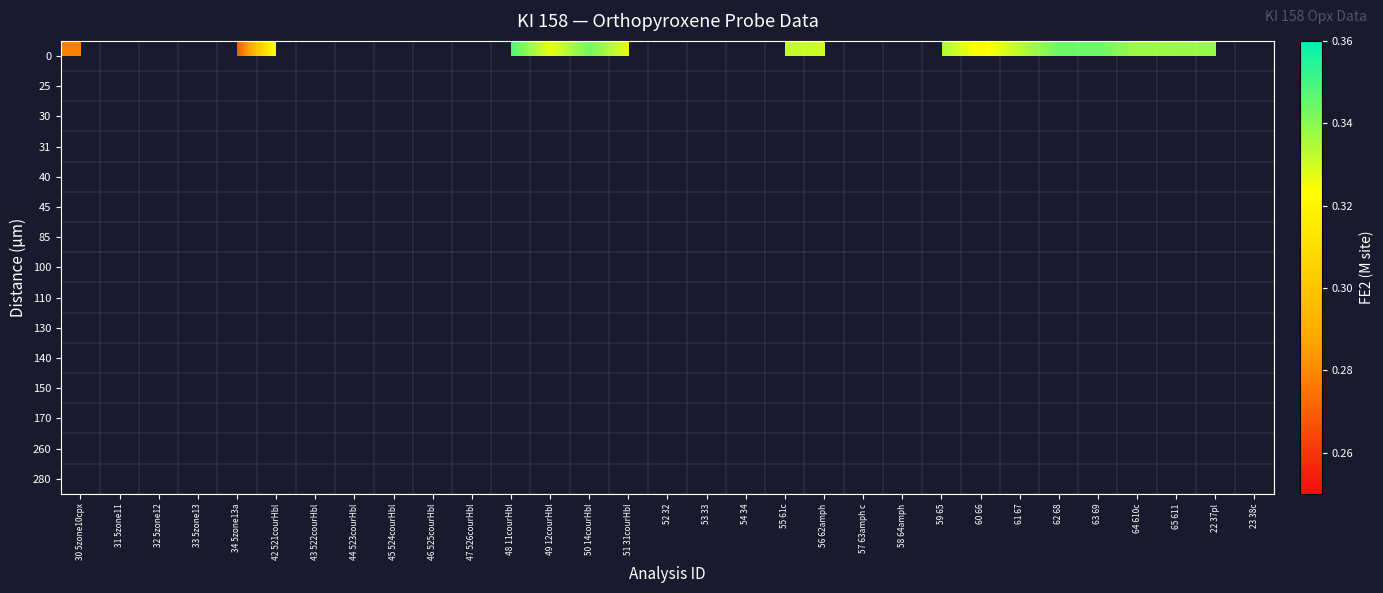

What is the greatest value displayed?

0.3